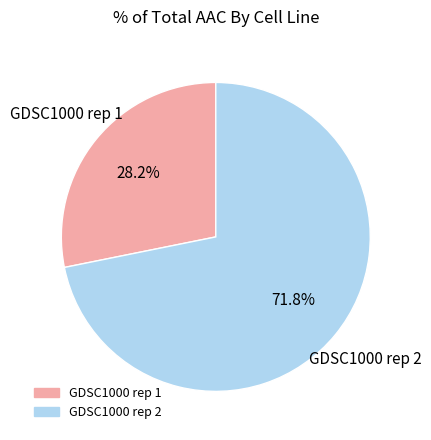

Which category has the smallest portion of the pie?

GDSC1000 rep 1